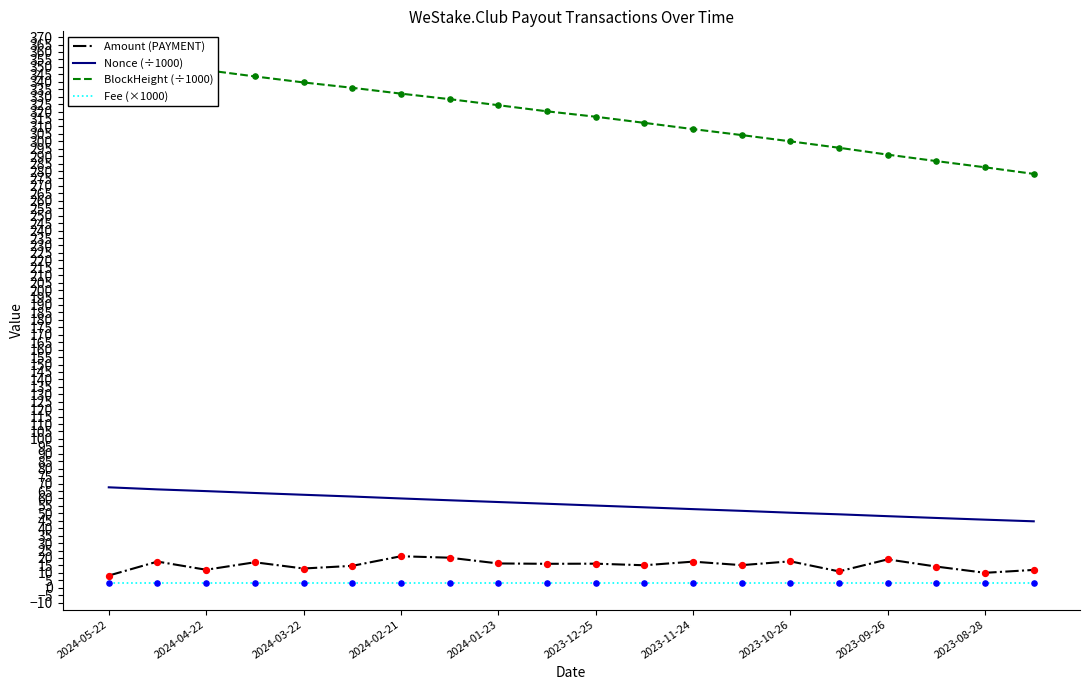

Which series reaches the minimum Y coordinate?

Fee (×1000)